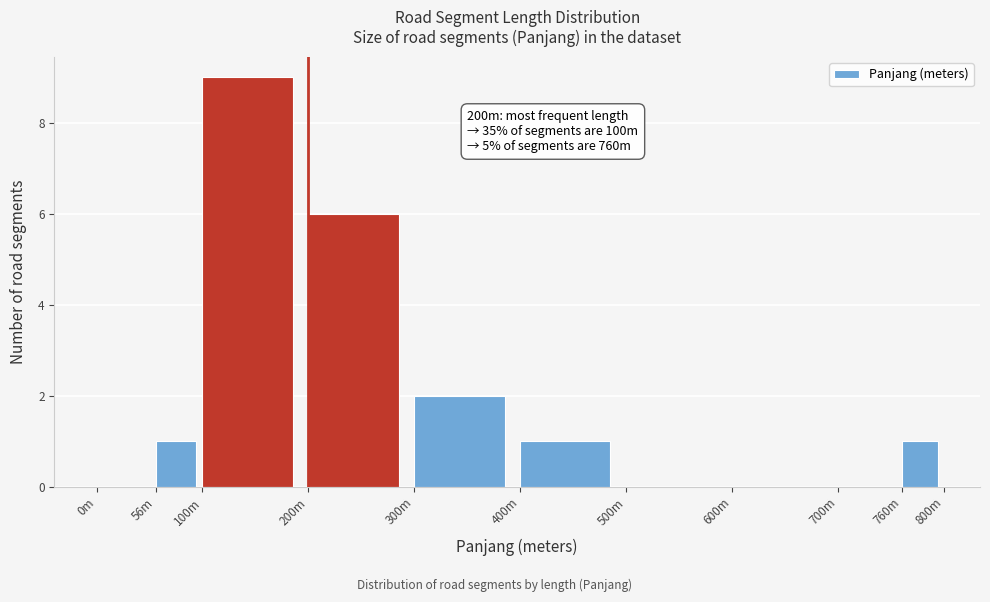

Reading left to right, what are all the values shown in this chart?

0m=0	56m=1	100m=9	200m=6	300m=2	400m=1	500m=0	600m=0	700m=0	760m=1